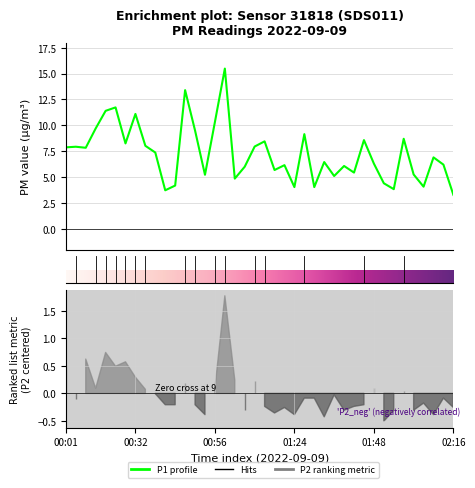

True or false: the data shows 2.6 at 32.

False